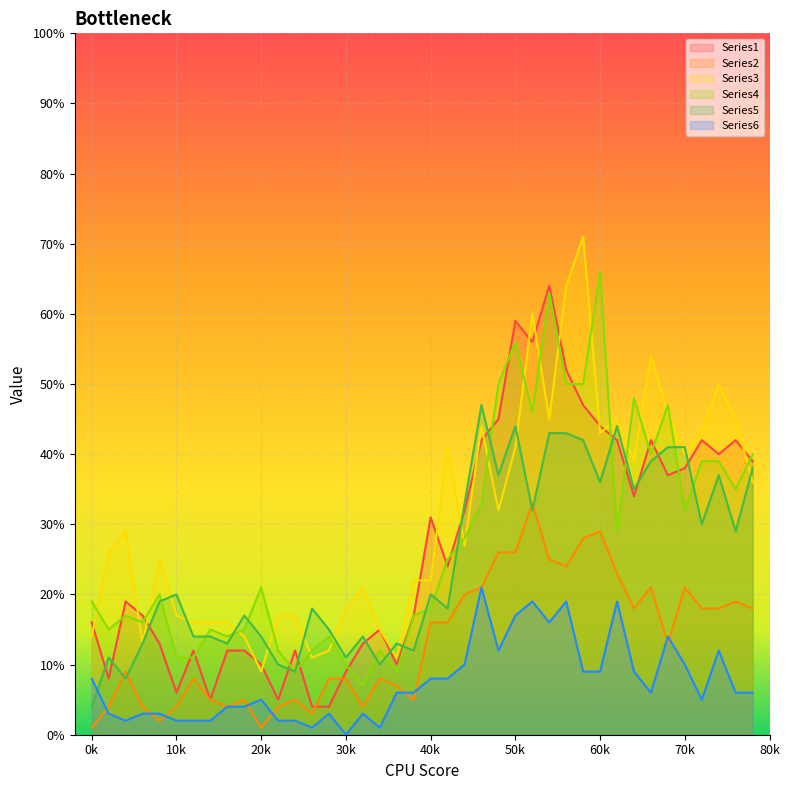

What are all the series names shown in the legend?

Series1, Series2, Series3, Series4, Series5, Series6